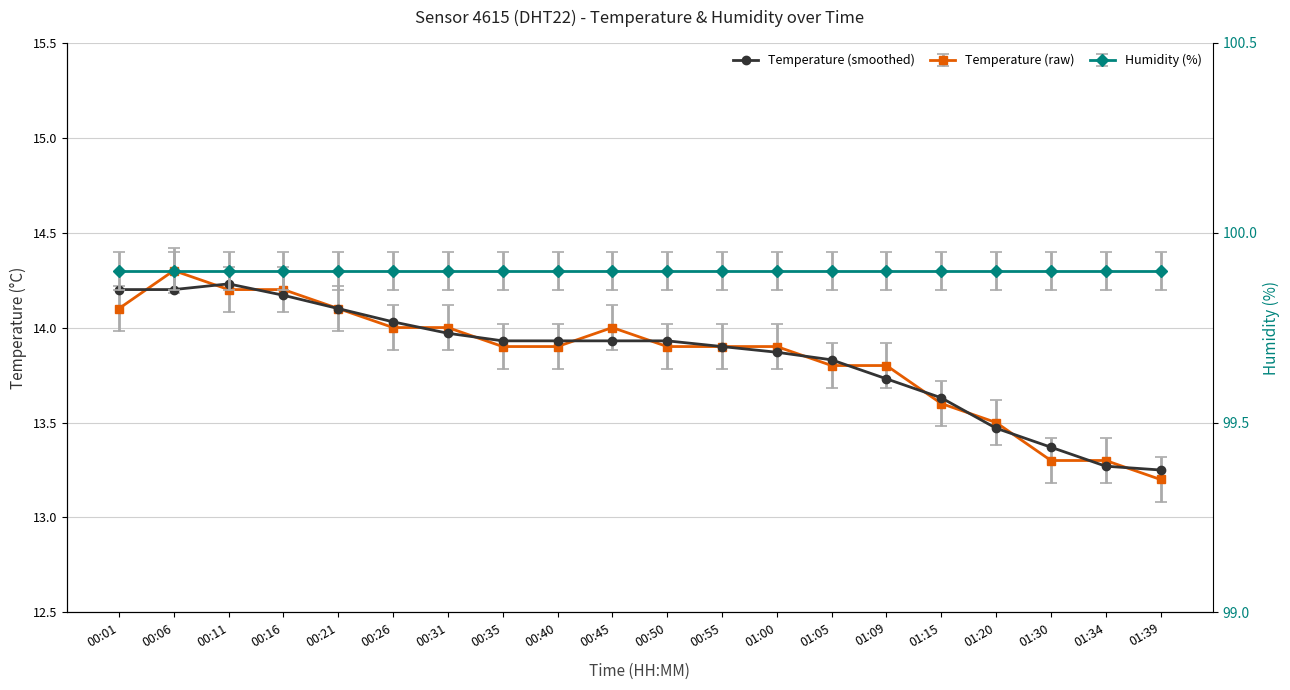

The chart shows a value of 14.1 at 00:21. True or false?

True